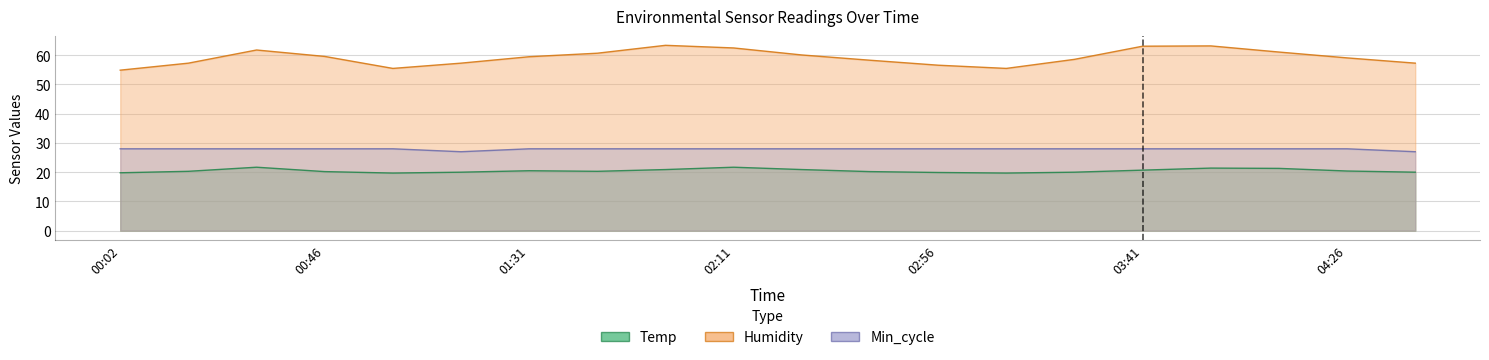

What is the label of the 19th point from the left?

04:26